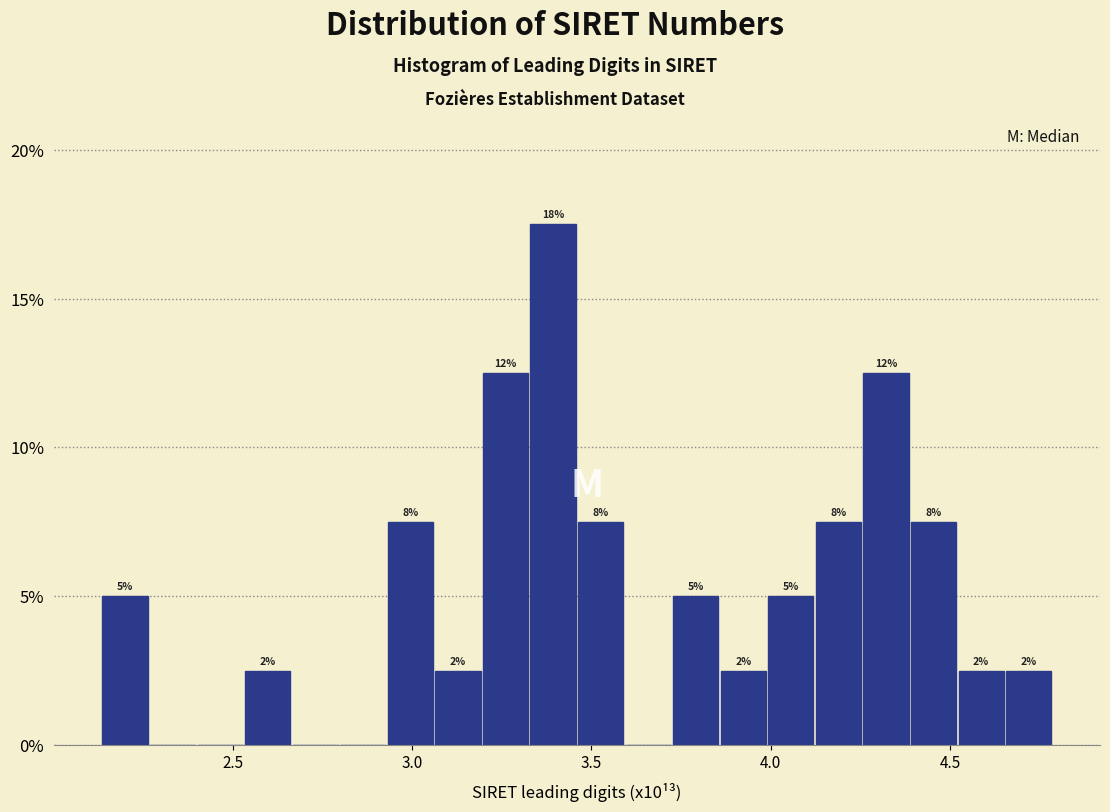

Around what value on the x-axis is the tallest bar? Give the approximate position of its centre, as read against the axis.

3.40